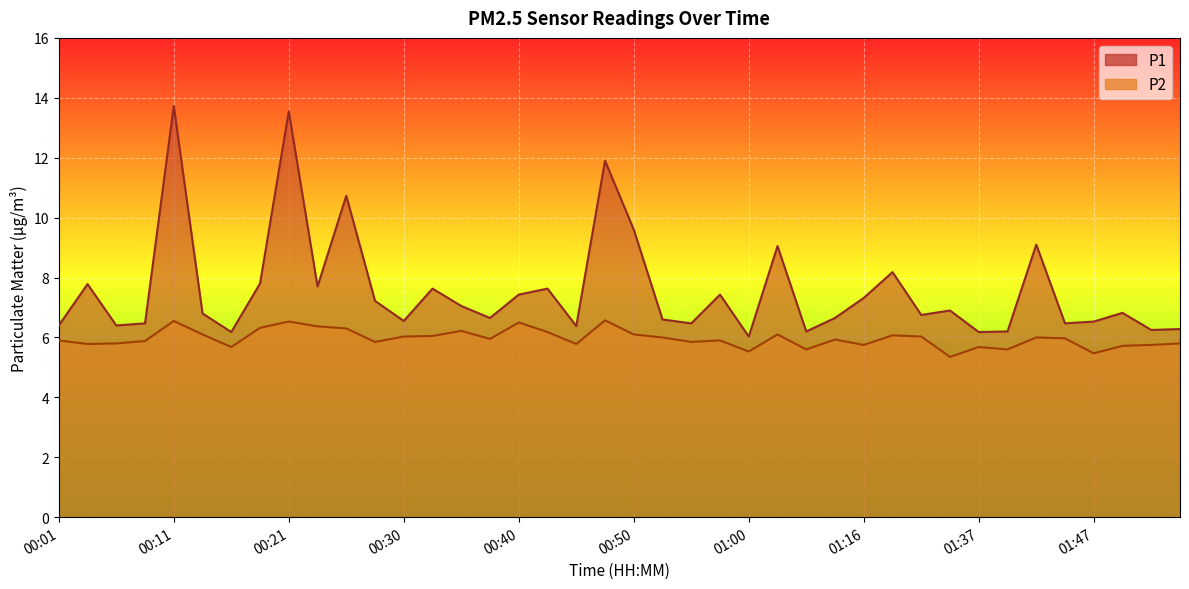

The value of P1 at 01:50 is 6.8. True or false?

True